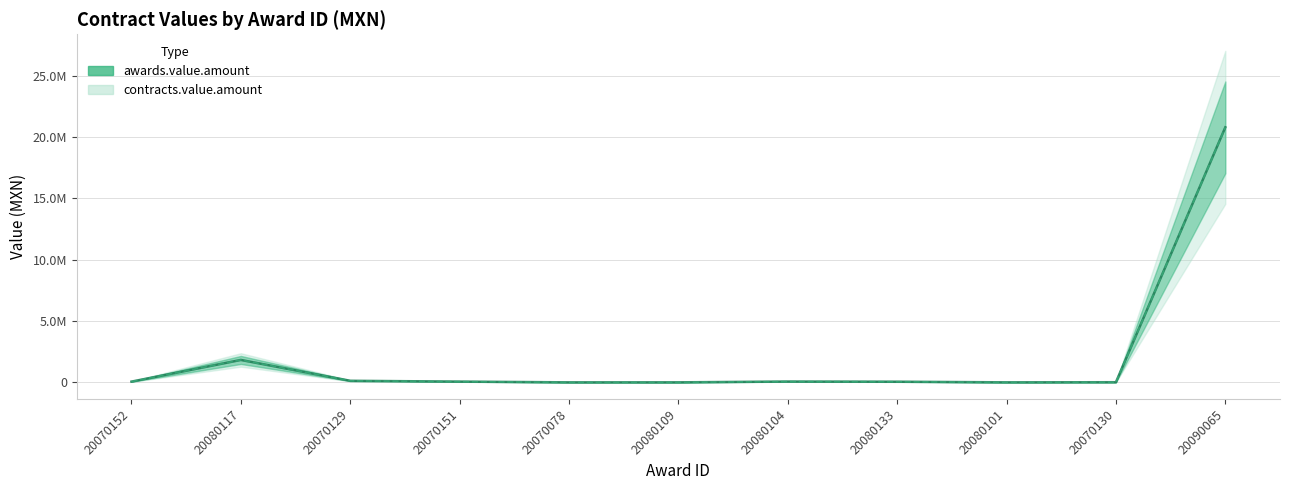

Does the chart display data point markers on the line(s)?

No